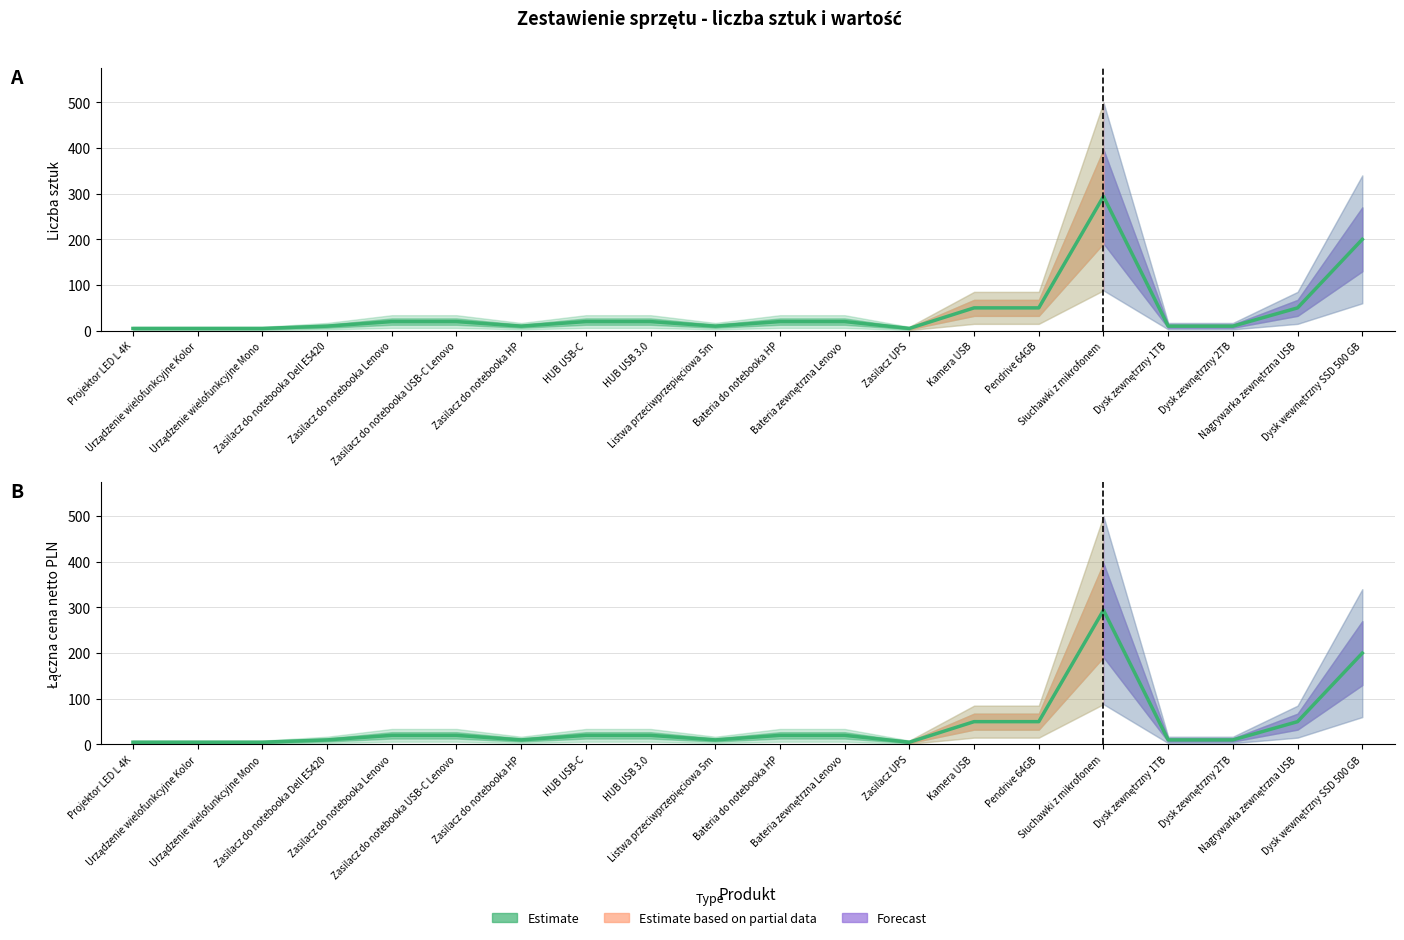

Is it true that the value at Listwa przeciwprzepięciowa 5m is 10?

True